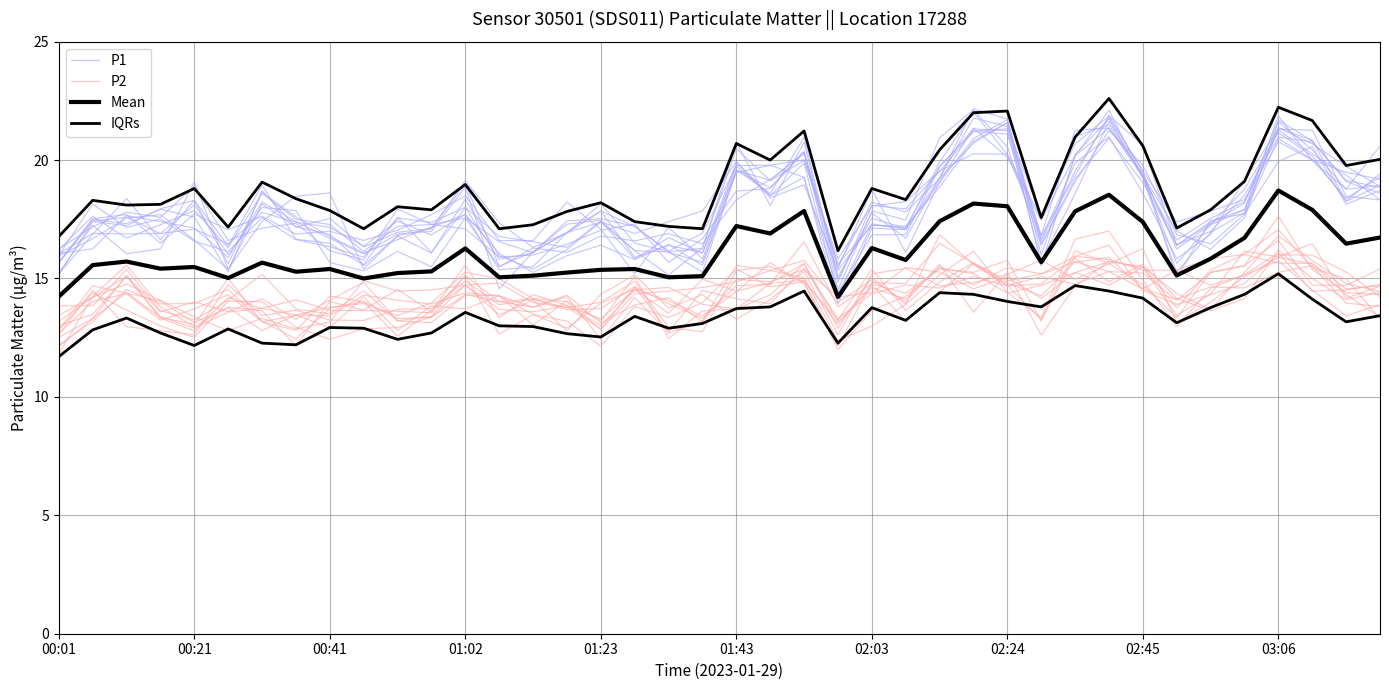

What is the value of the P2 point at the 37th from the left?

16.6